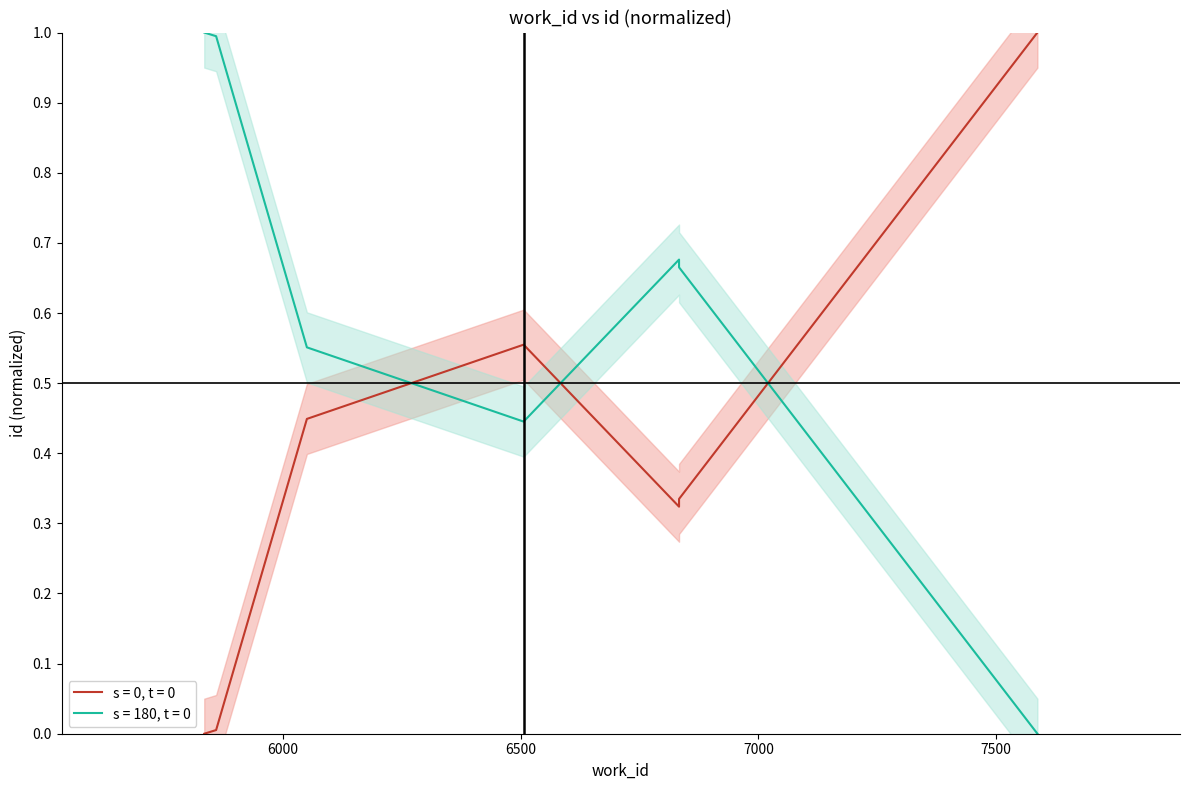

What is the change in value from 6833 to 7587?

+0.7